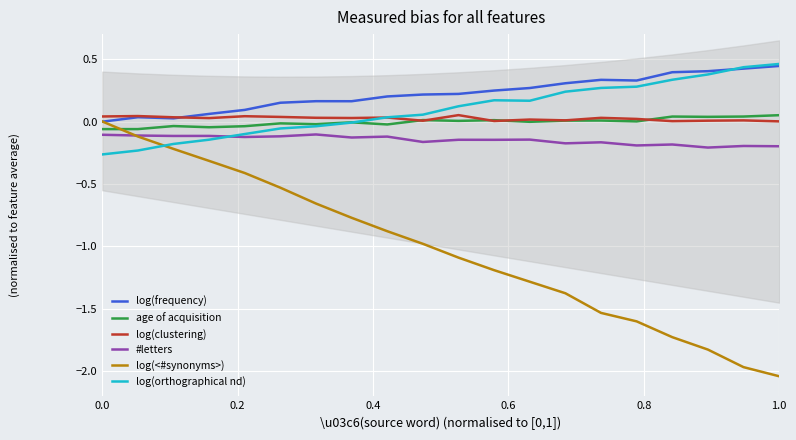

What is the label of the 13th point from the left?

12